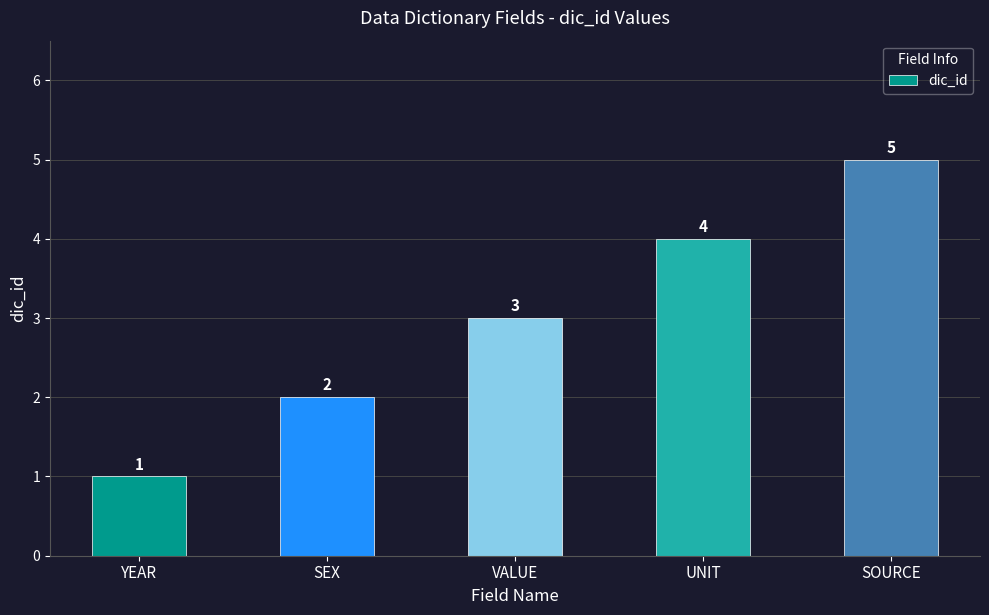

Read the value at UNIT.

4